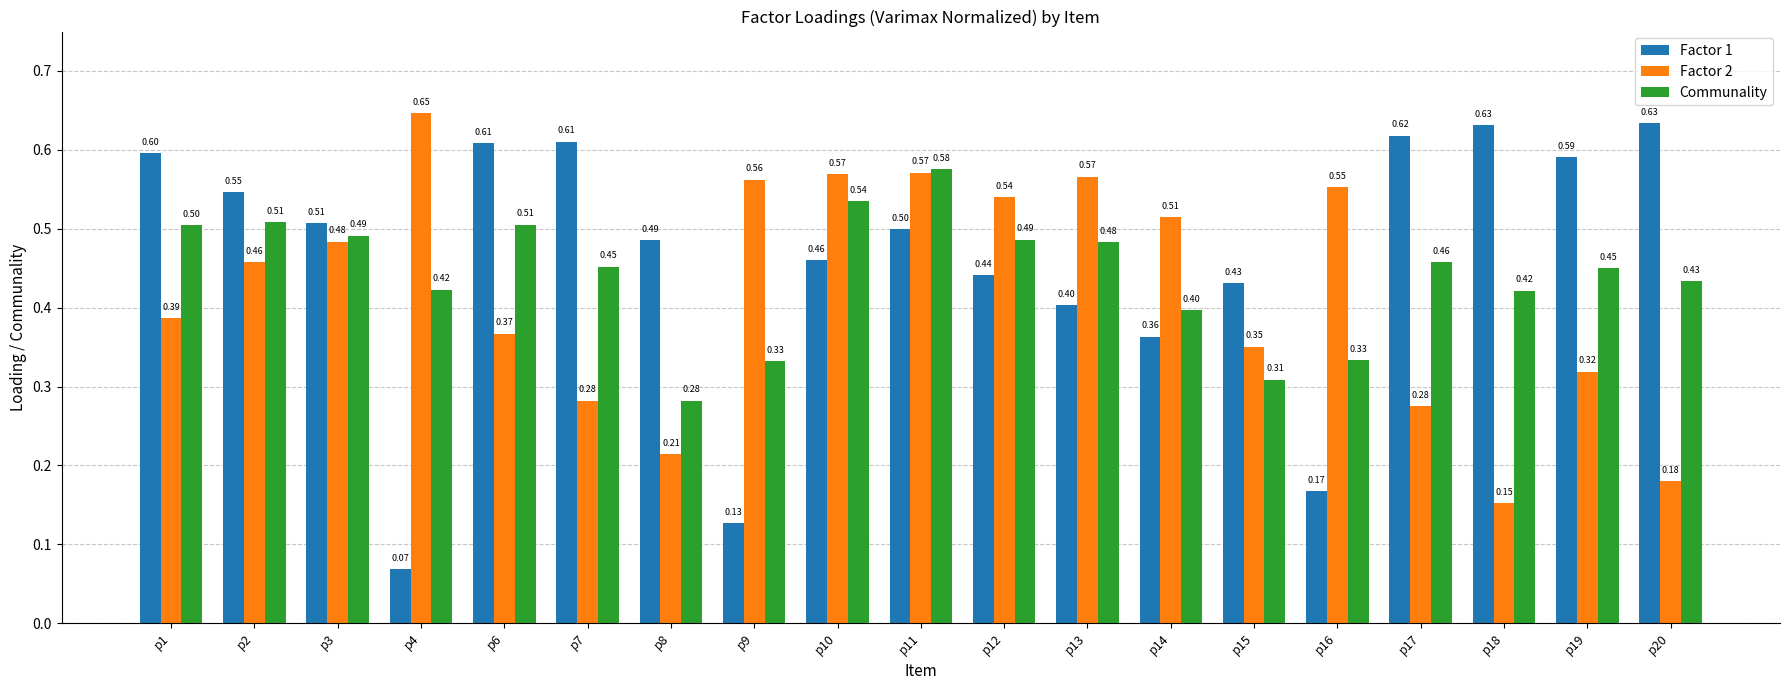

What is the average value of the Factor 2 series?

0.4